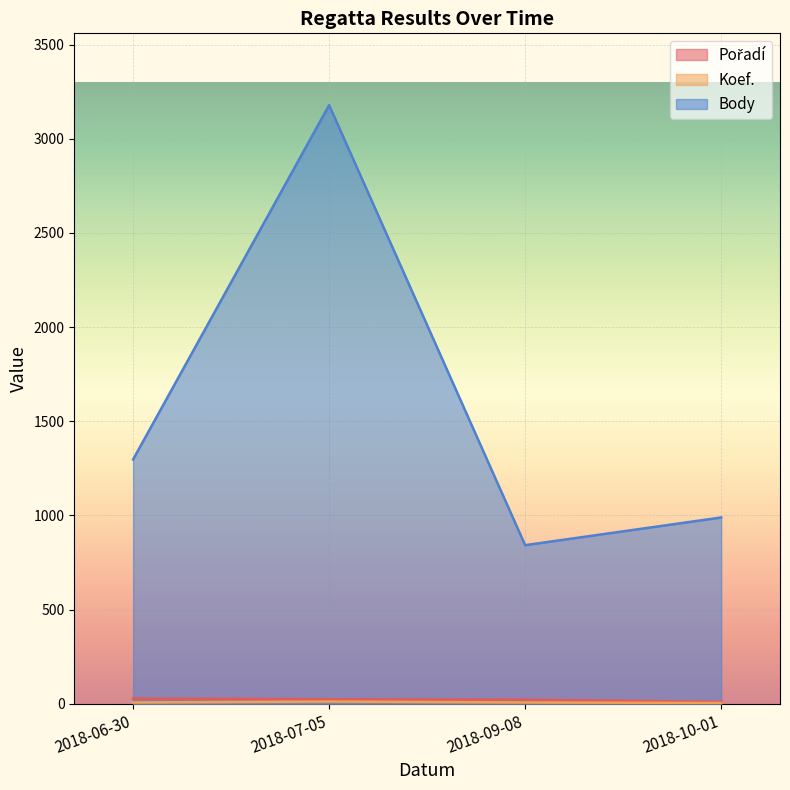

What is the maximum value shown in the chart?

3178